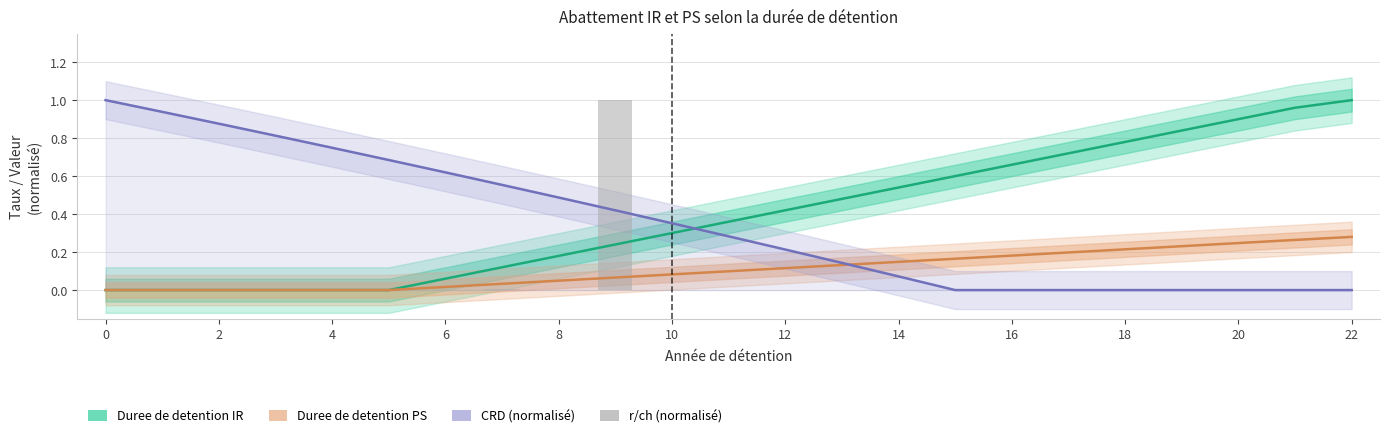

List the series in order of their peak value, highest first.

Duree de detention IR, CRD (normalisé), r/ch (normalisé), Duree de detention PS